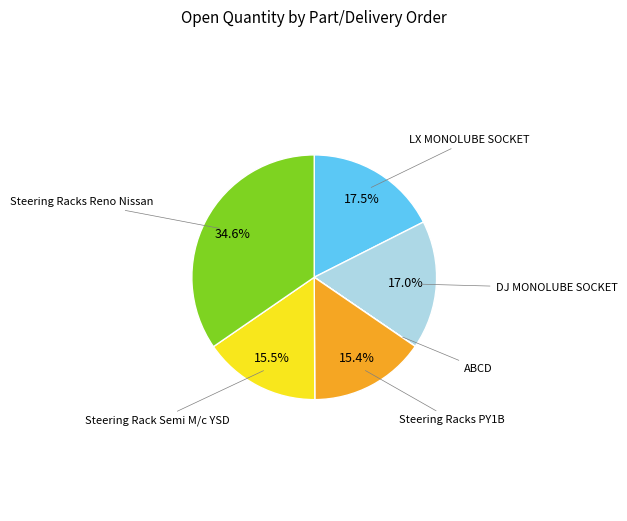

Does any single category account for the majority?

No